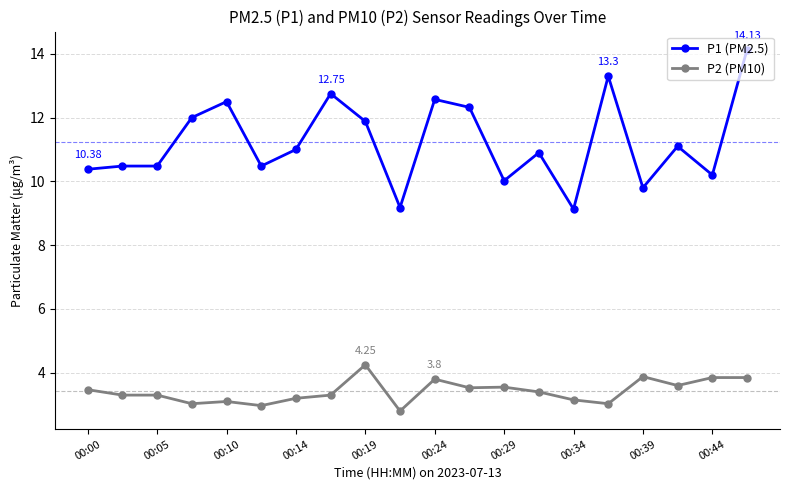

Which series has the widest spread of values?

P1 (PM2.5)